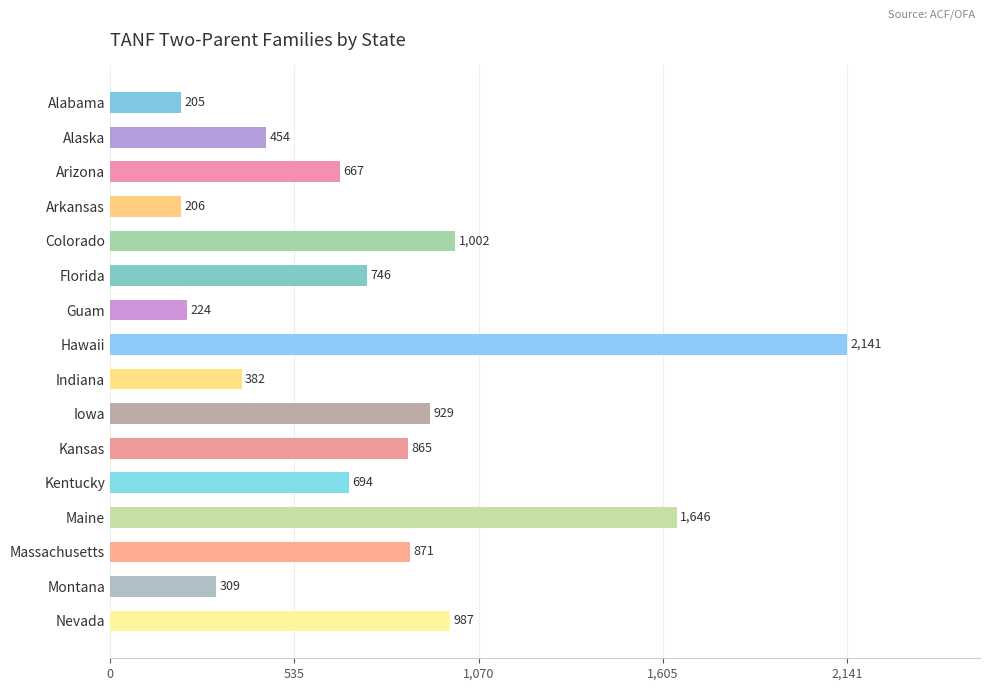

At which label is the value closest to 1173?

Colorado